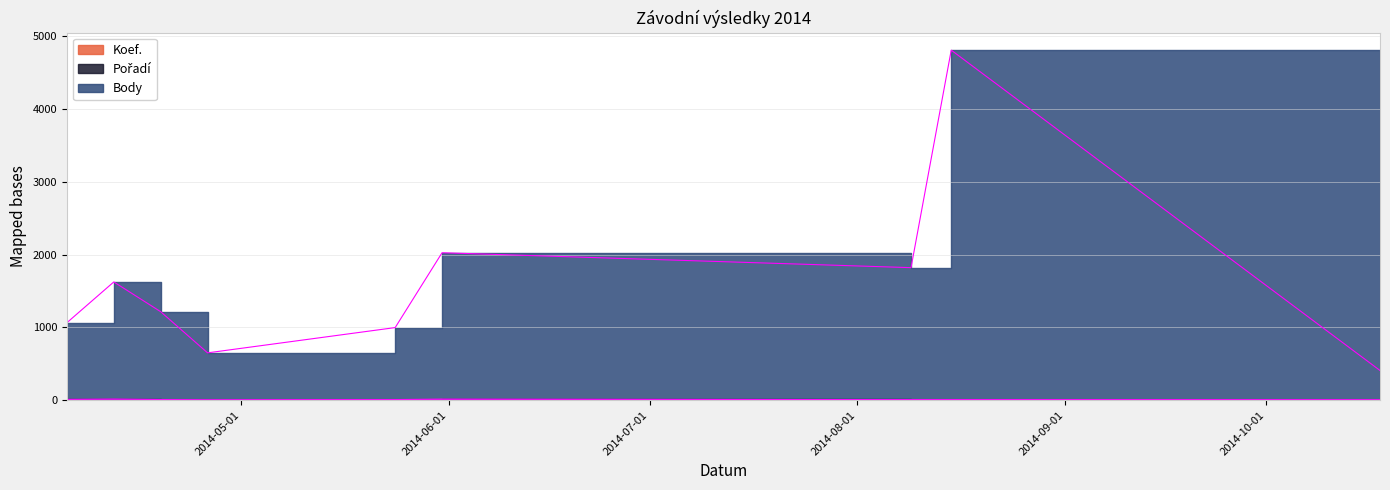

Is the value of Body at 2014-08-15 greater than the value of Koef. at 2014-04-12?

Yes